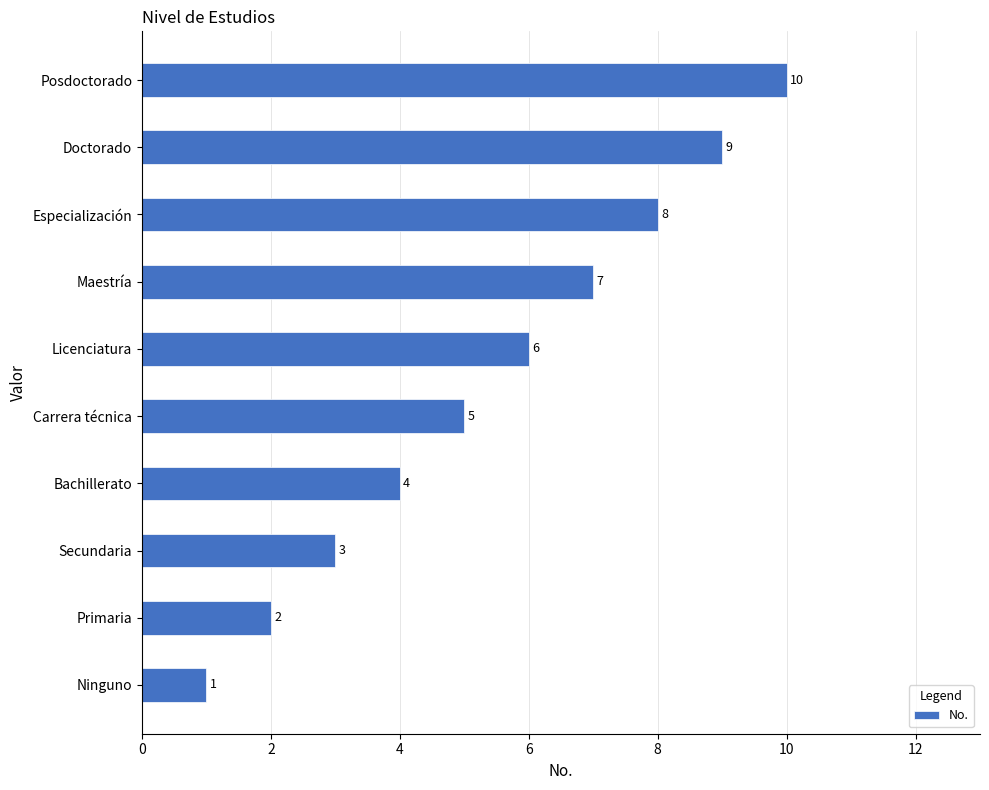

Where is the data nearest to the value 5?

Carrera técnica